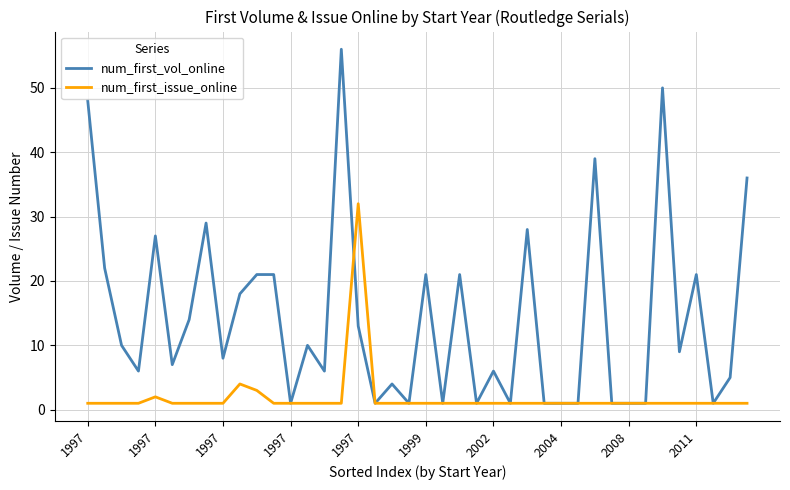

List the series in order of their overall mean, lowest first.

num_first_issue_online, num_first_vol_online